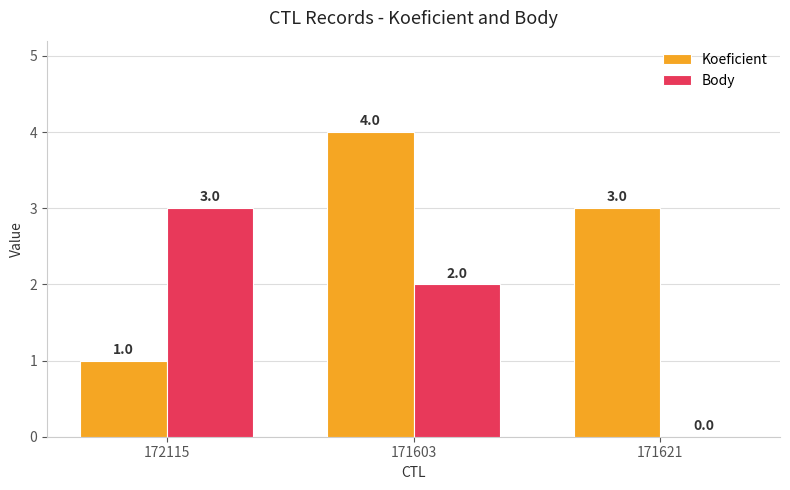

Is the value of Body at 171603 greater than the value of Koeficient at 171603?

No